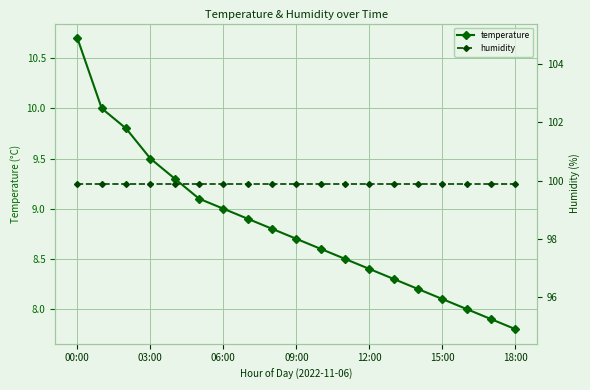

Rank the series by their maximum value, from highest to lowest.

humidity, temperature